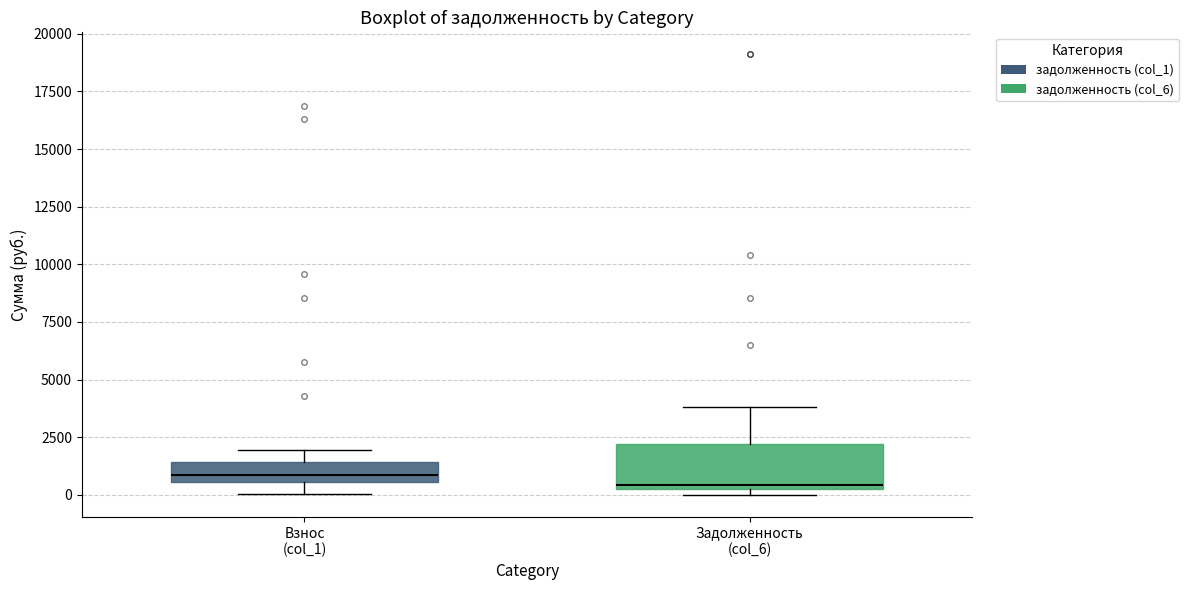

Comparing the boxes themselves (not the whiskers), which one is the tallest?

Задолженность (col_6)